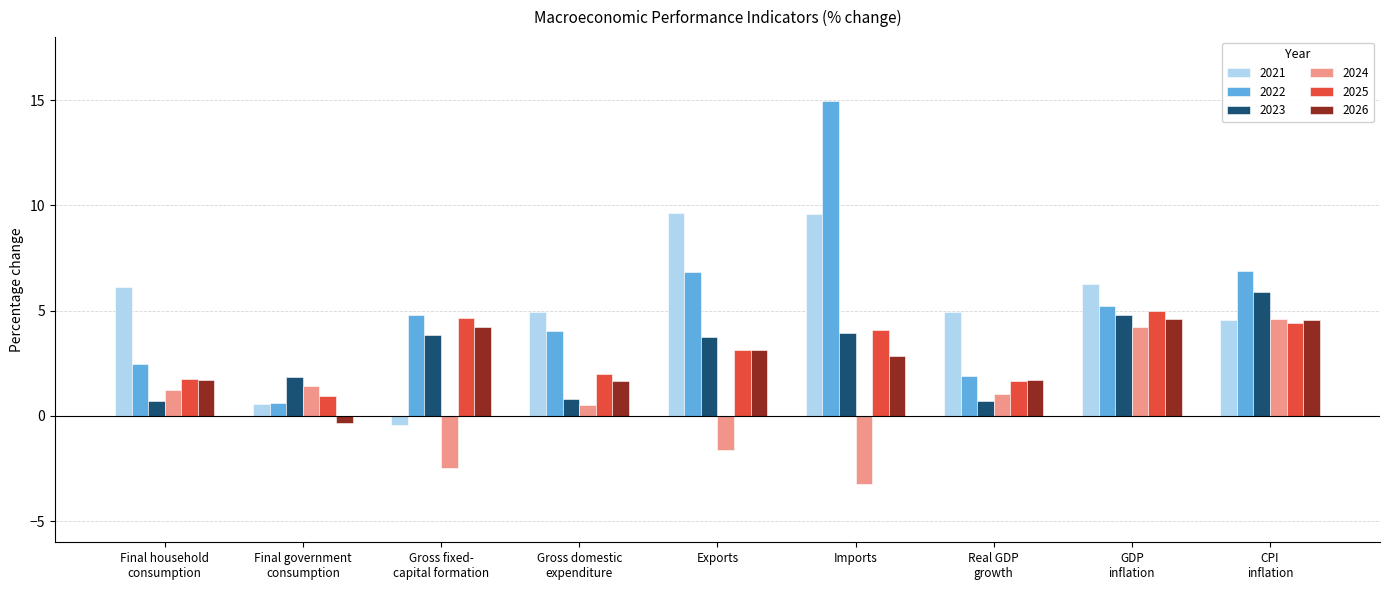

What value does the 2022 series have at Real GDP
growth?

1.9